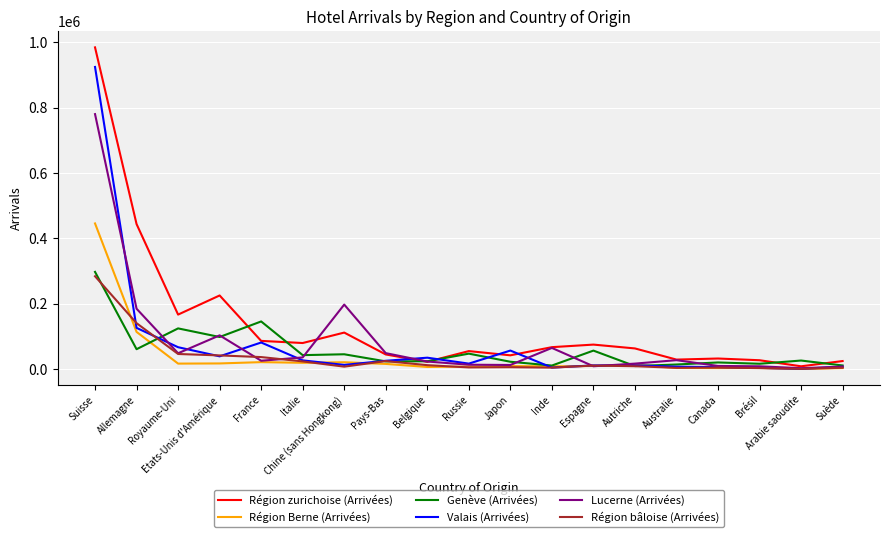

At which category does the chart reach its peak across all series?

Suisse